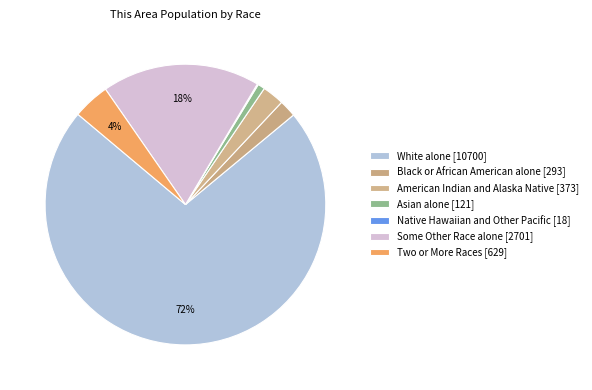

The Two or More Races slice represents 13% of the pie. True or false?

False